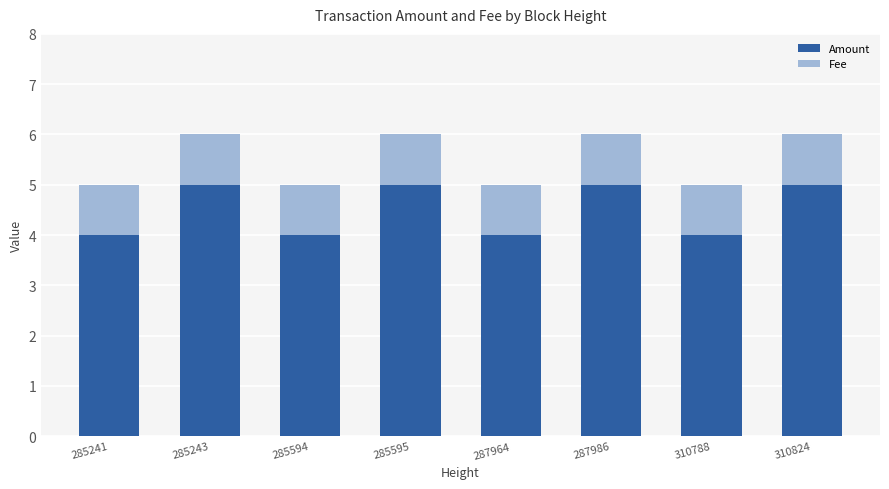

How many bars are there in total?

8